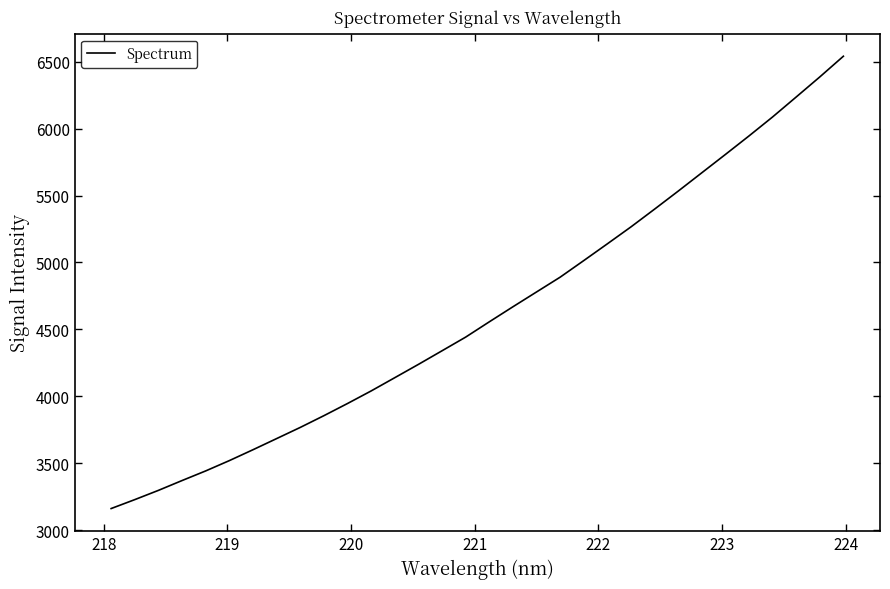

What is the maximum value shown in the chart?

6539.9